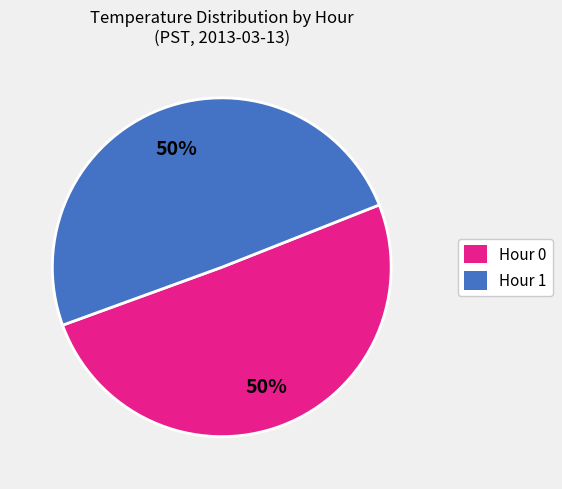

What is the ratio of the value at Hour 1 to the value at Hour 0?

1.0